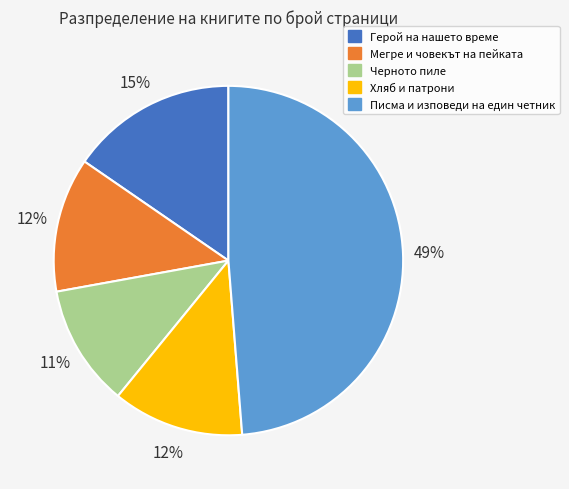

Is there a majority slice in this chart?

No